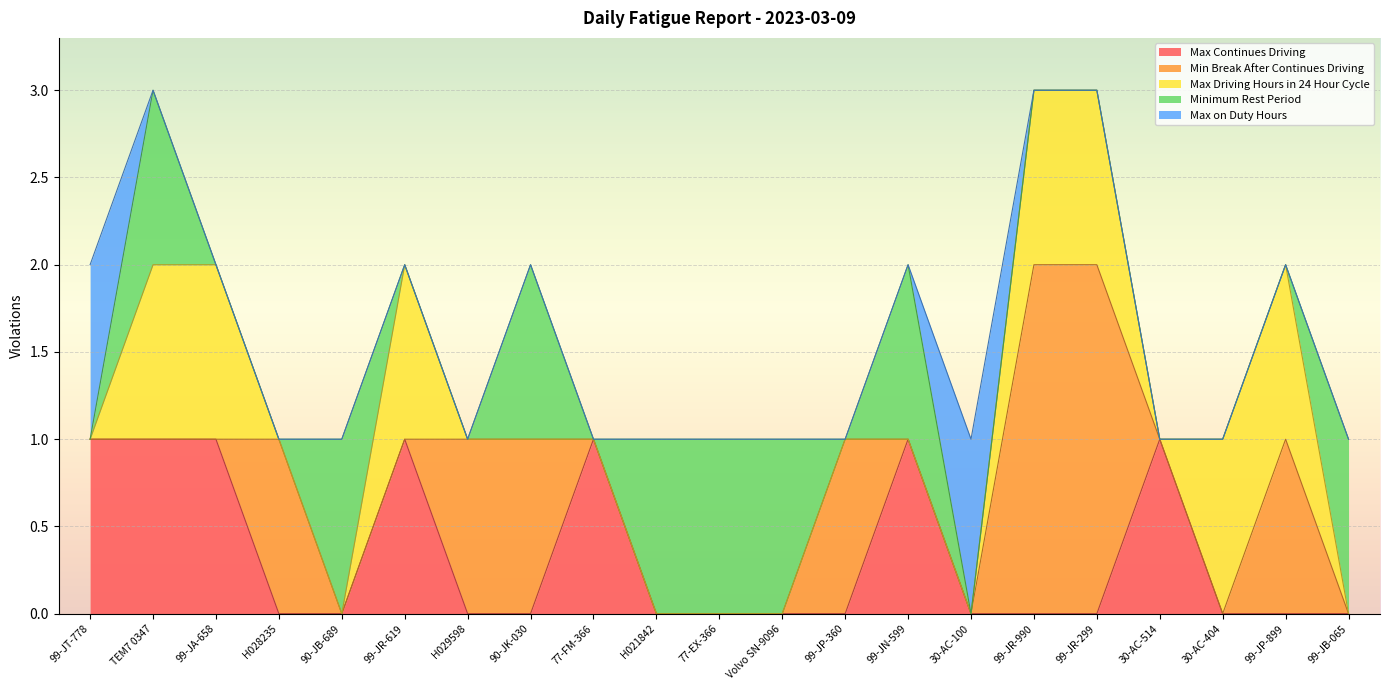

Rank the series by their maximum value, from lowest to highest.

Max Continues Driving, Max Driving Hours in 24 Hour Cycle, Minimum Rest Period, Max on Duty Hours, Min Break After Continues Driving